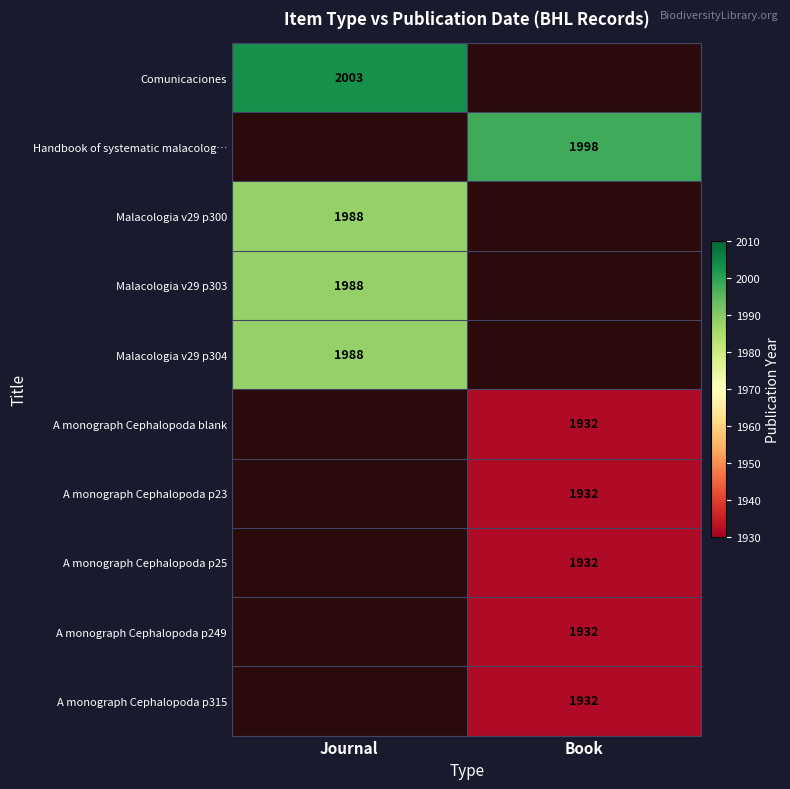

The value of A monograph Cephalopoda p249 at Book is 1932. True or false?

True